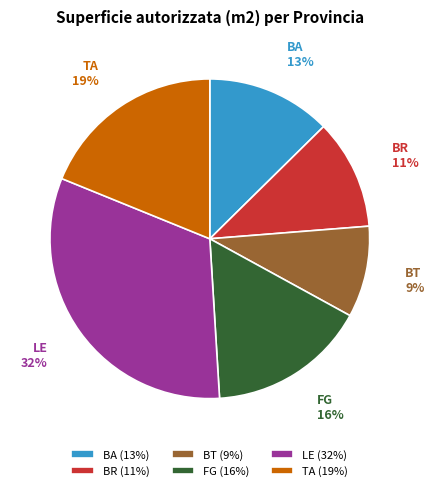

Between LE and FG, which is larger?

LE